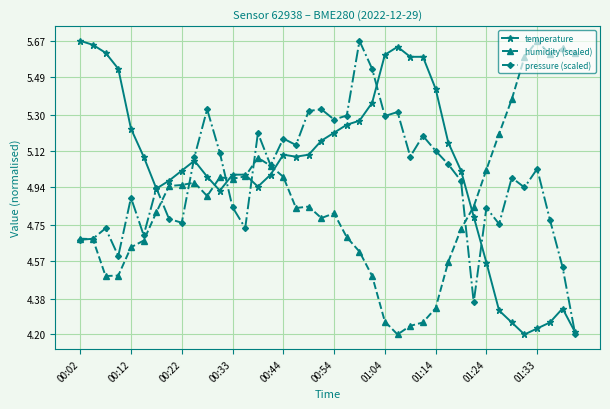

Rank the series by their average value, from highest to lowest.

temperature, pressure (scaled), humidity (scaled)